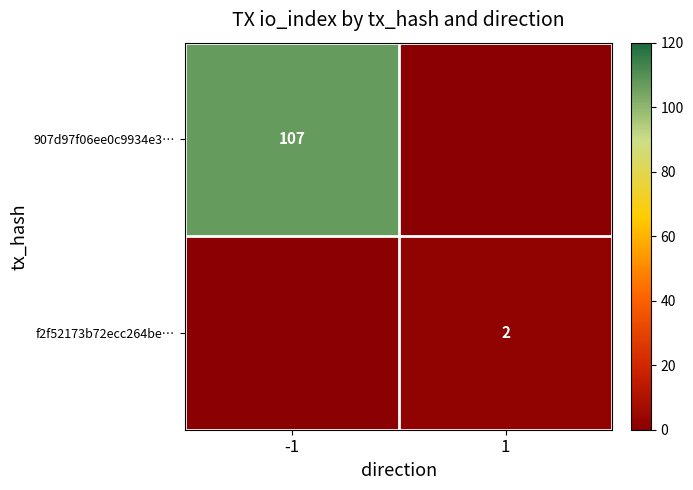

Count the number of data series in this chart.

2